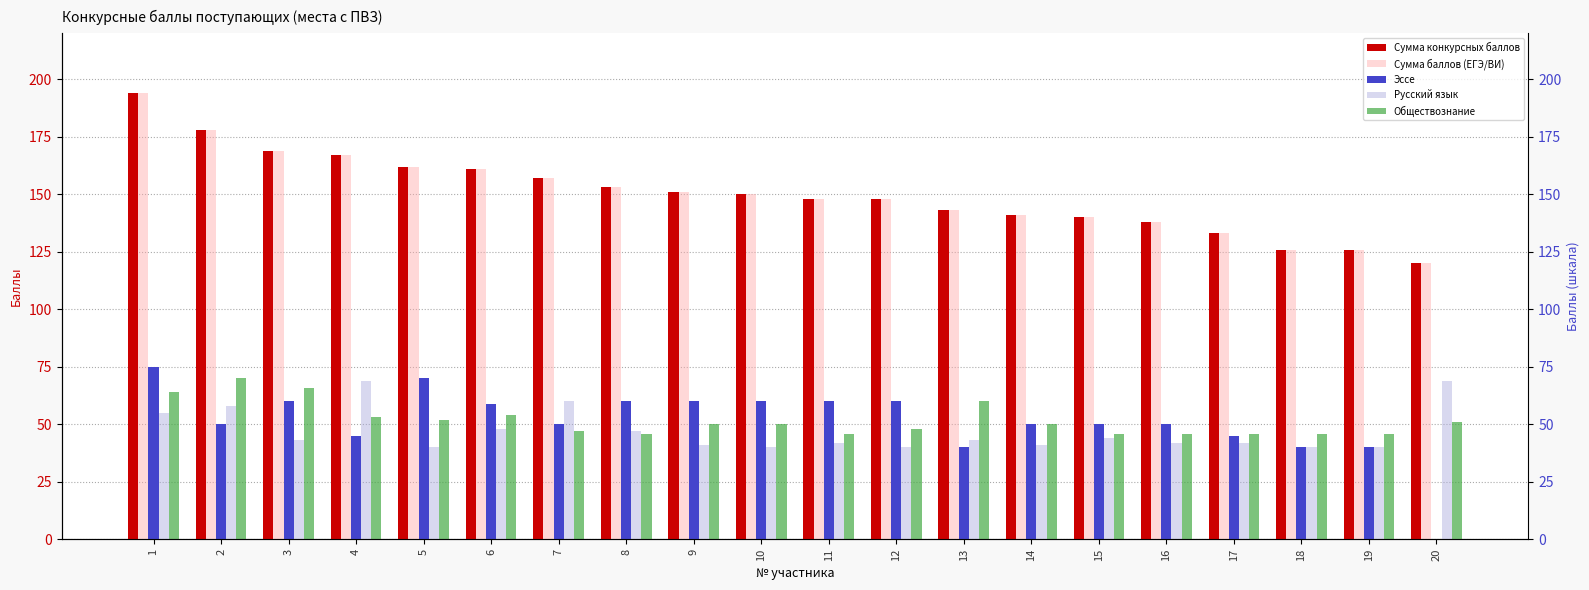

Are the bars horizontal?

No